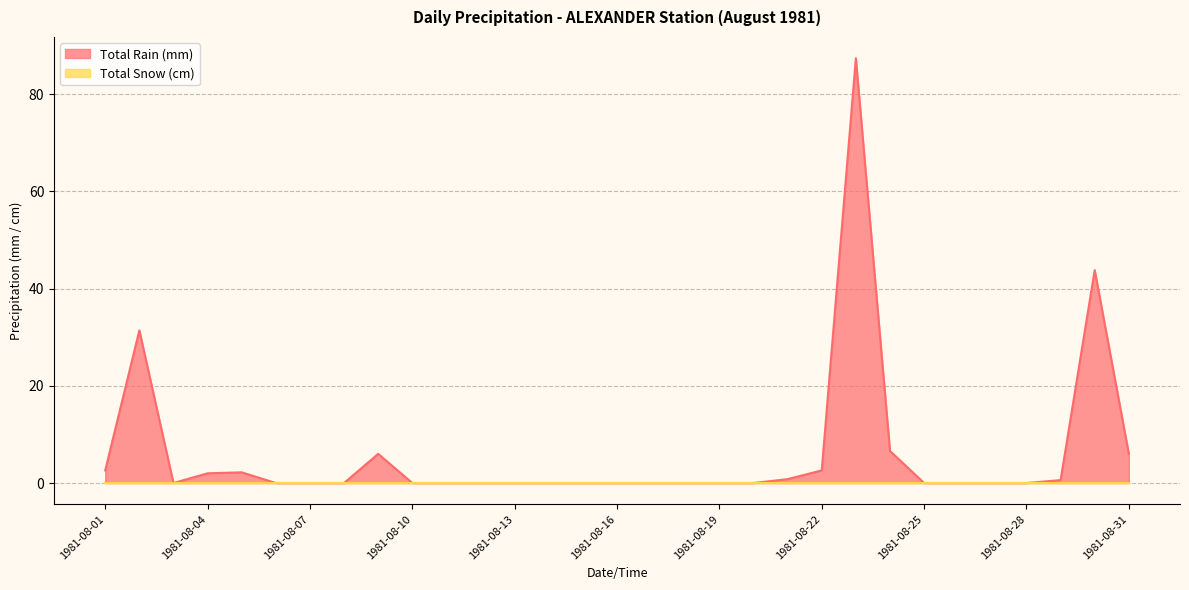

What is the greatest value displayed?

87.4